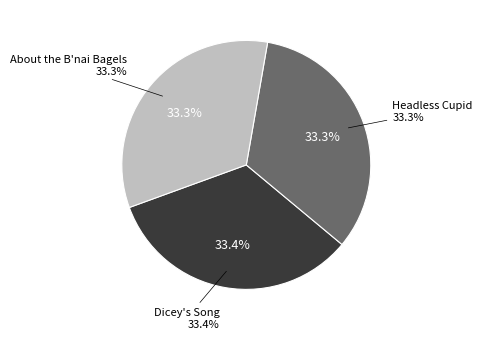

To the nearest percent, what is the average slice percentage?

33%